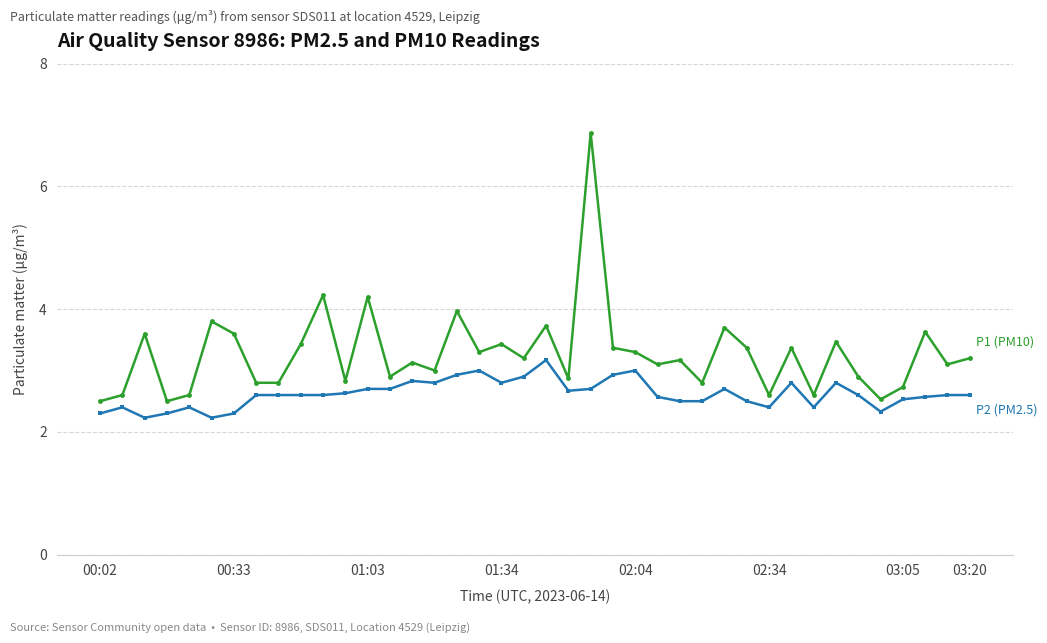

What is the minimum value shown in the chart?

2.2